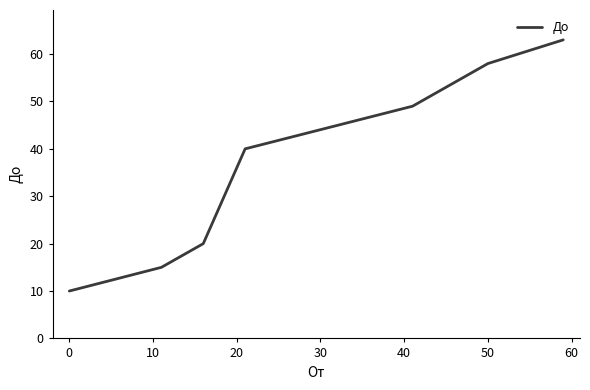

What is the difference between the maximum and minimum values?

53